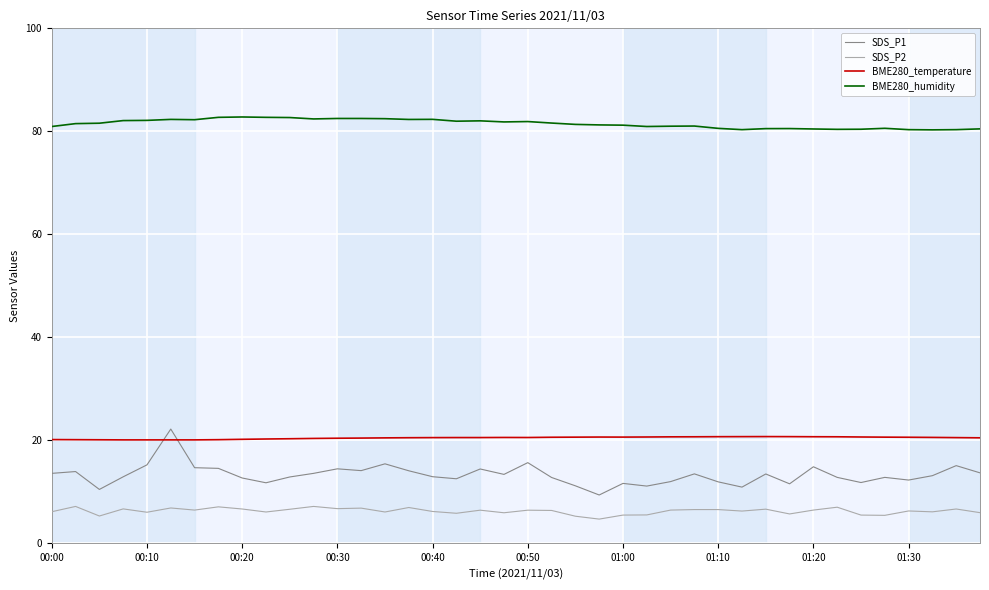

What is the difference between the maximum and minimum values in the SDS_P2 series?

2.5